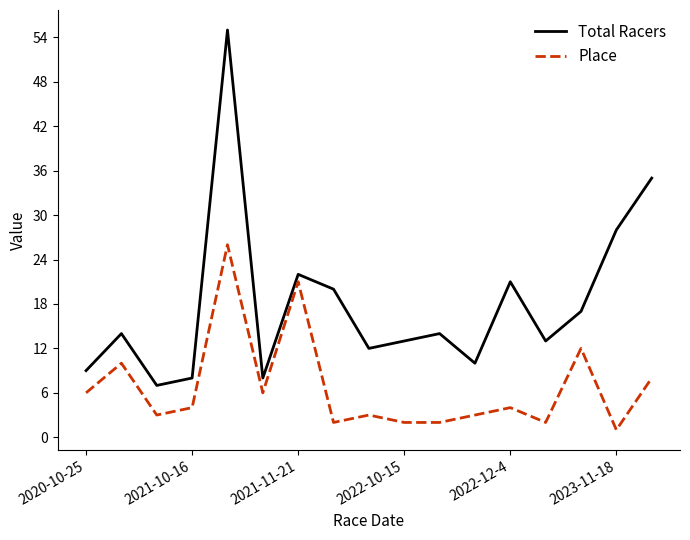

Which series has the largest total across all categories?

Total Racers